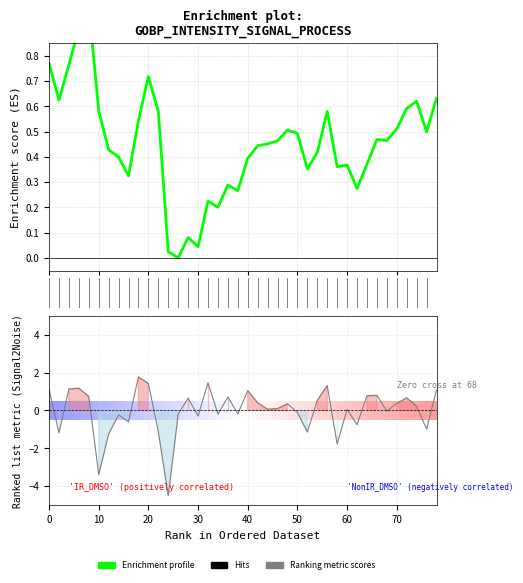

Is this an area chart (filled region under the line)?

No